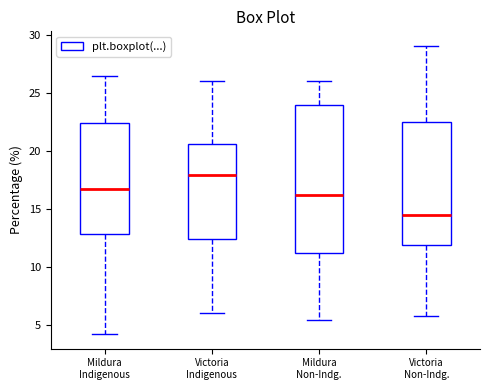

Which box has the lowest median line?

Victoria Non-Indg.